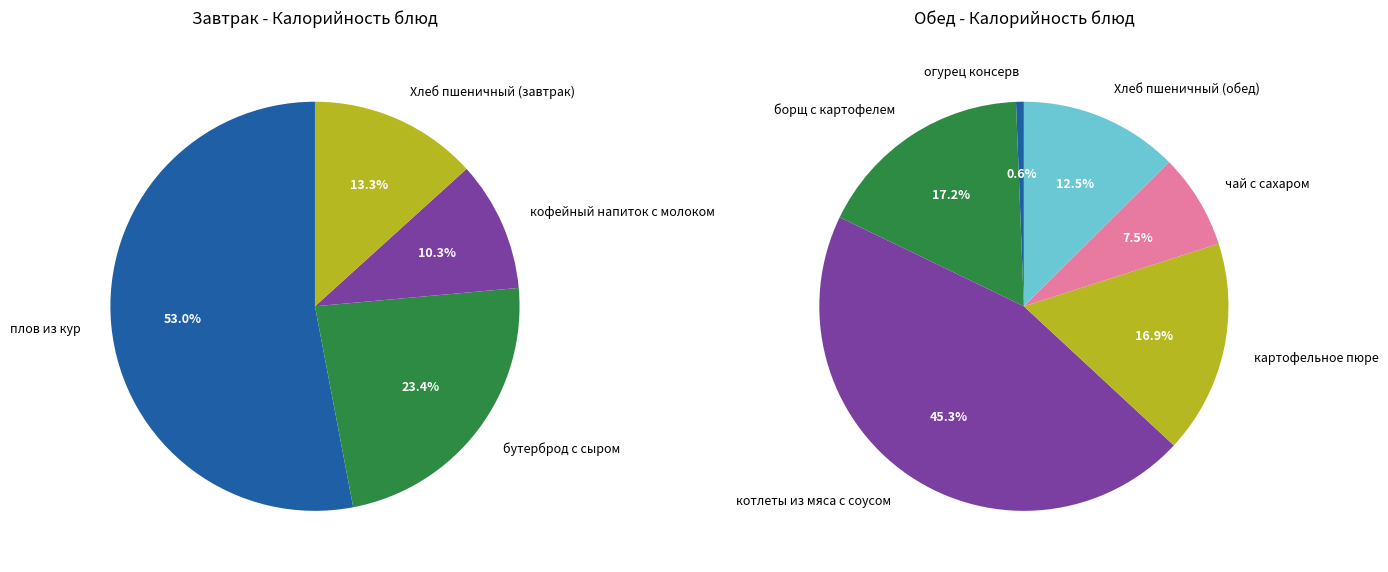

Is the sum of картофельное пюре and бутерброд с сыром greater than half?

No